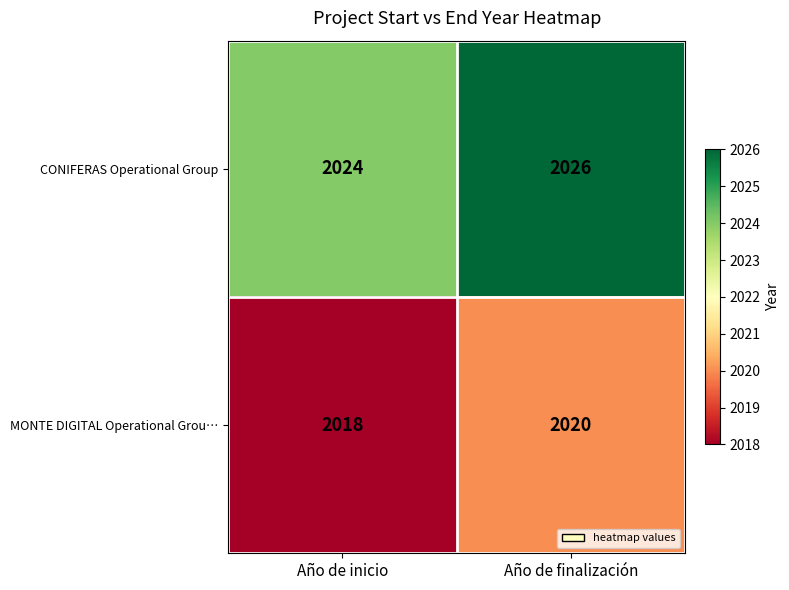

What is the maximum value shown in the chart?

2026